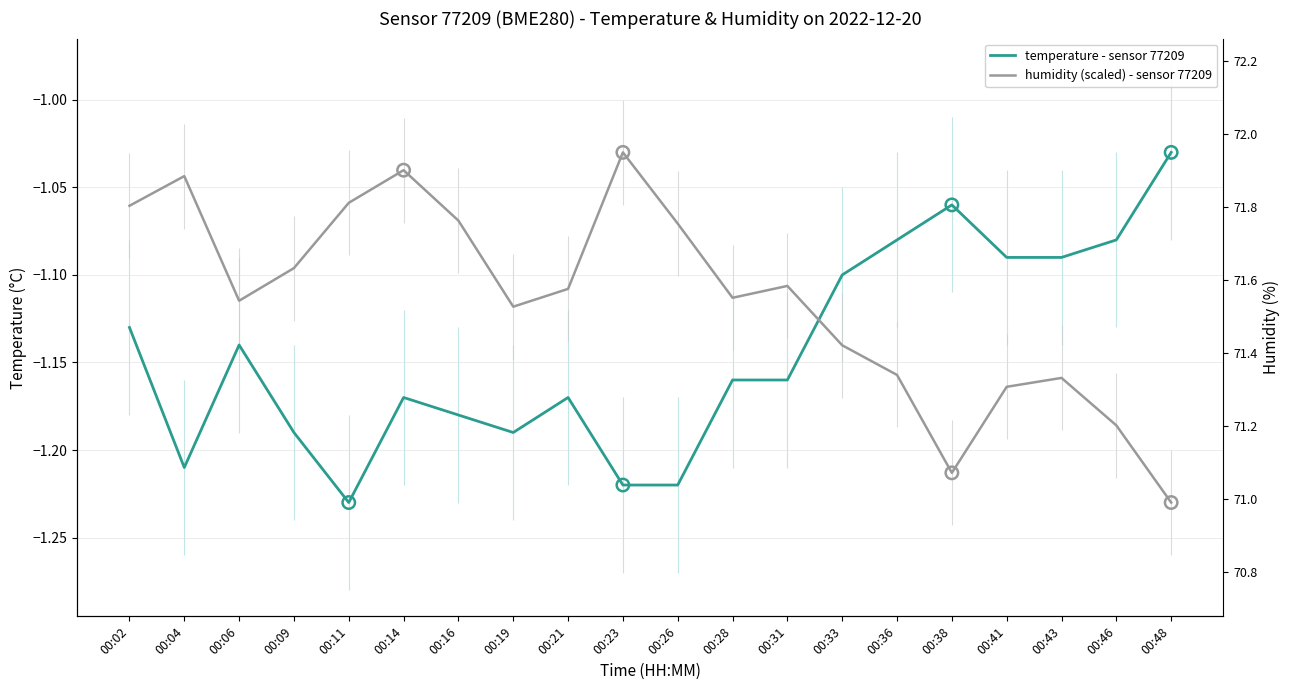

Which series reaches the maximum Y coordinate?

temperature - sensor 77209